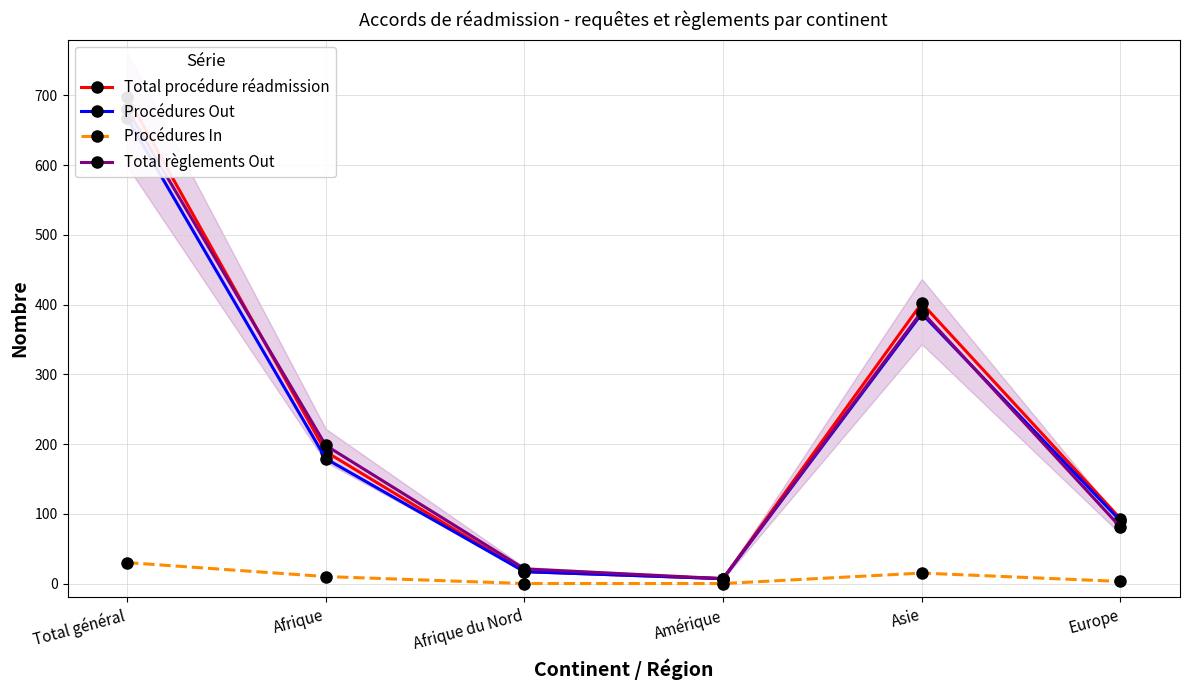

At which label does Procédures Out first exceed 179?

Total général